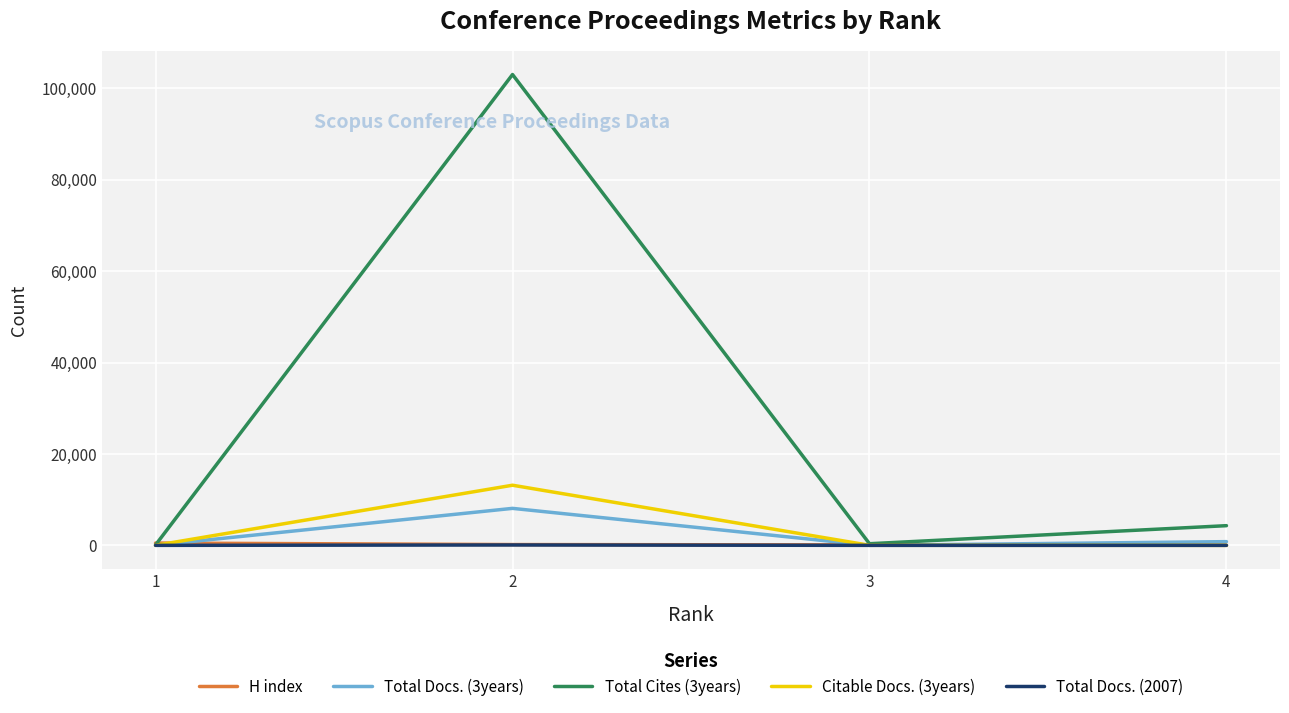

What is the difference between the highest and lowest values at 3?

357